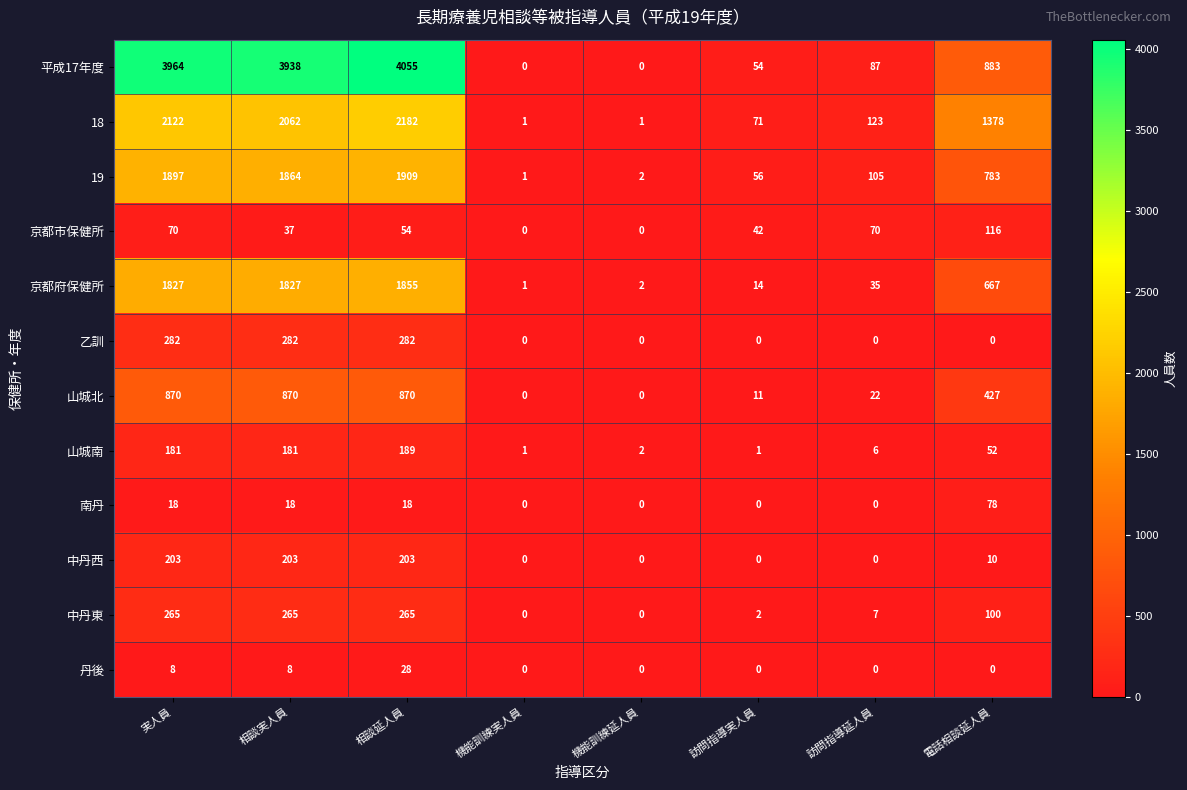

What is the total value across all series at 電話相談延人員?

4494